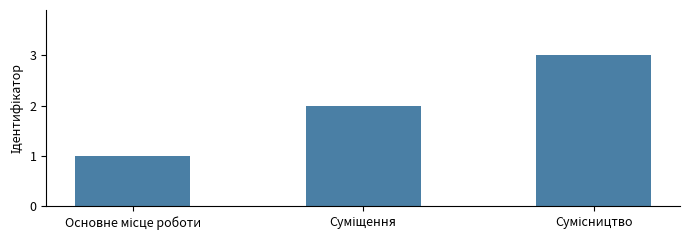

What is the sum of all values?

6